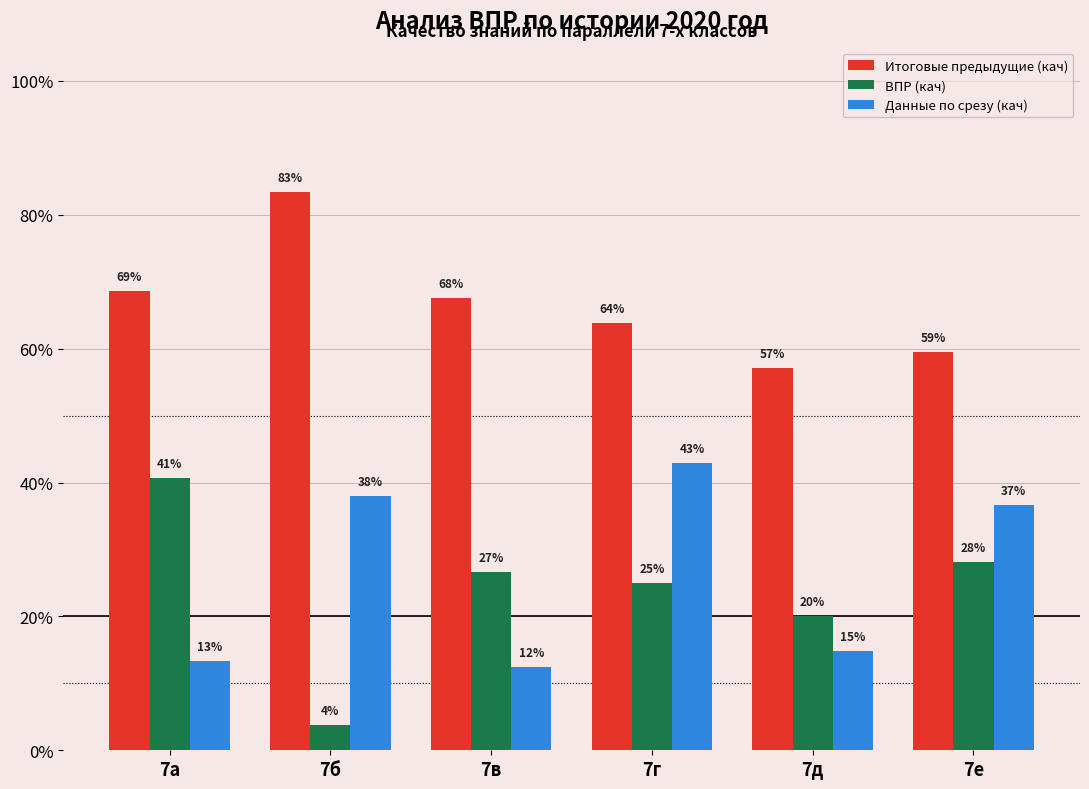

What are all the series names shown in the legend?

Итоговые предыдущие (кач), ВПР (кач), Данные по срезу (кач)